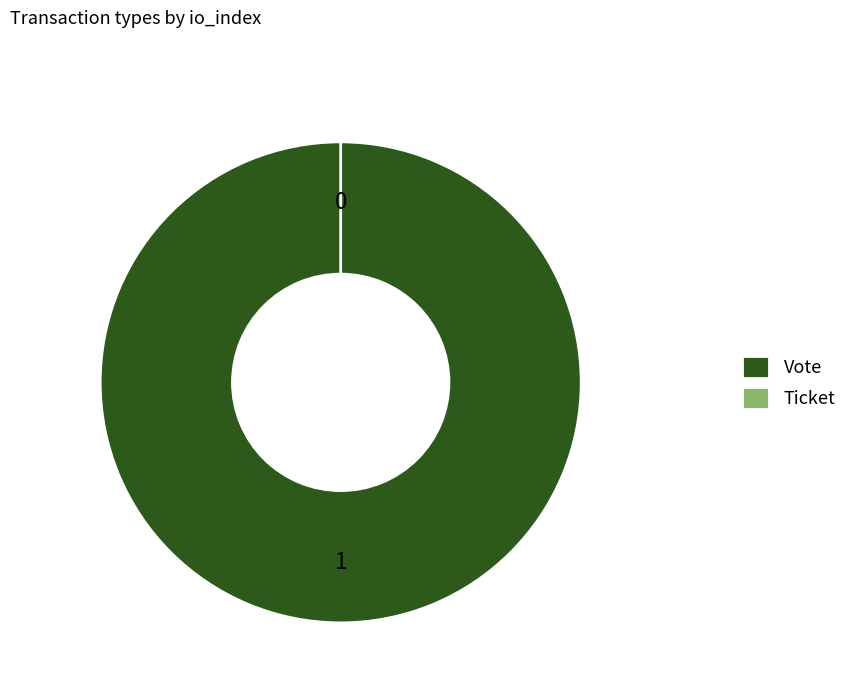

How many segments does this pie chart have?

2